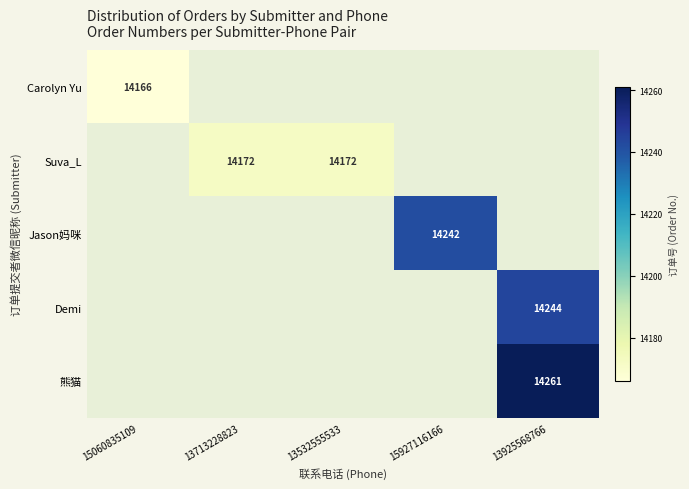

Is it true that Suva_L equals 14172 at 13713228823?

True